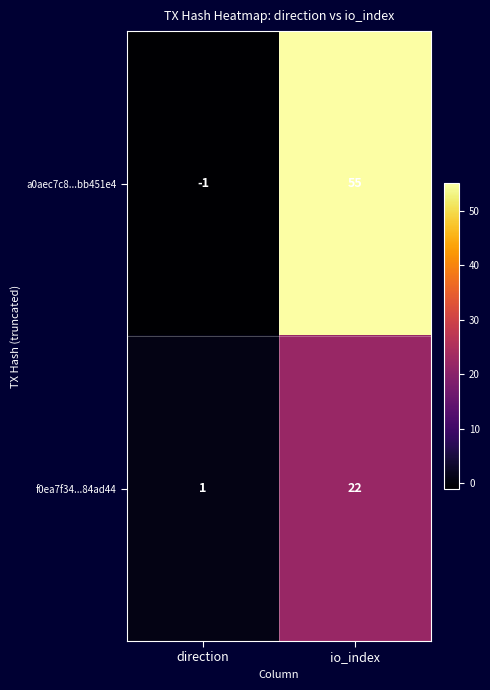

What is the difference between the maximum and minimum values in the f0ea7f34...84ad44 series?

21